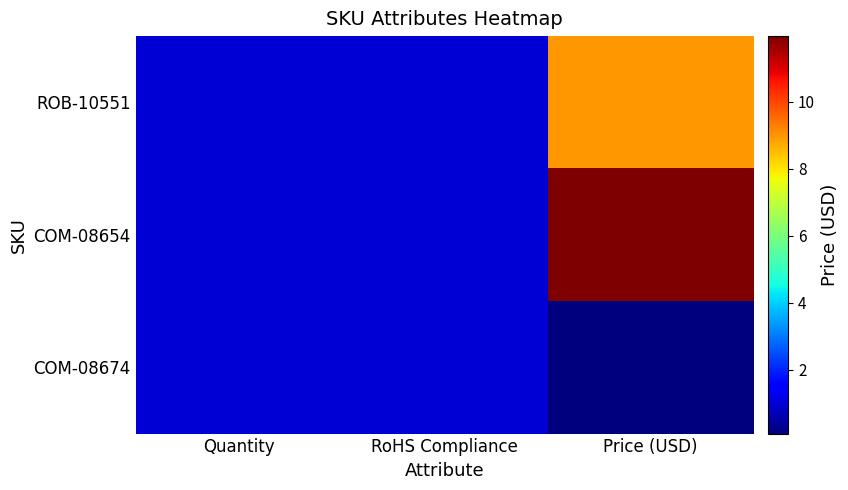

Count the number of data series in this chart.

3